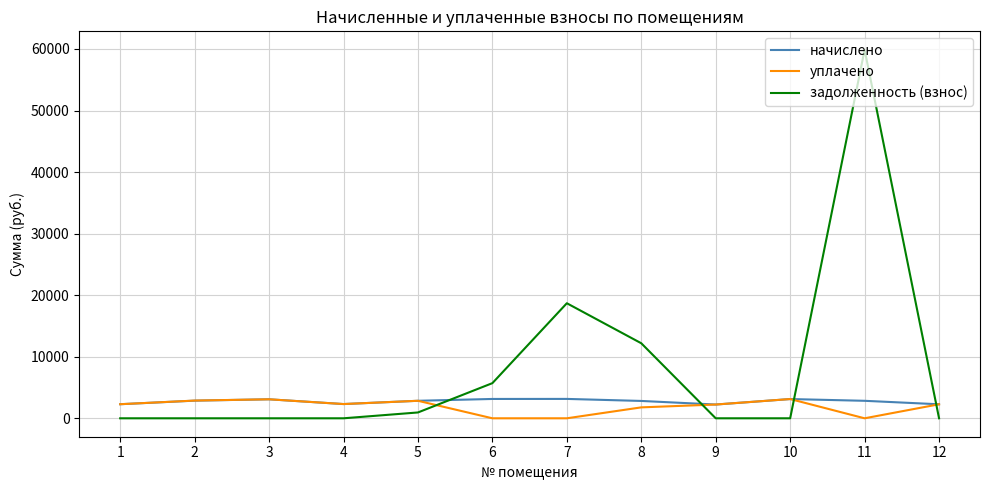

The value of задолженность (взнос) at 2 is -26947.6. True or false?

False